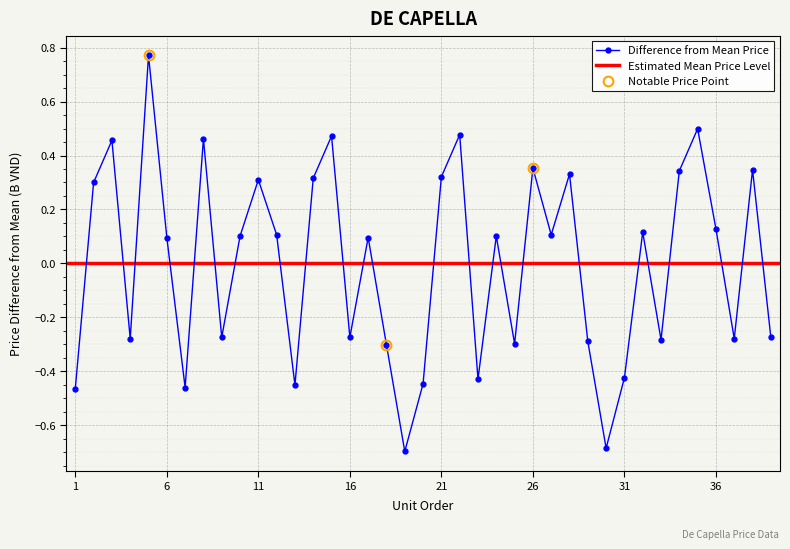

What is the change in value from 7 to 11?

+0.8